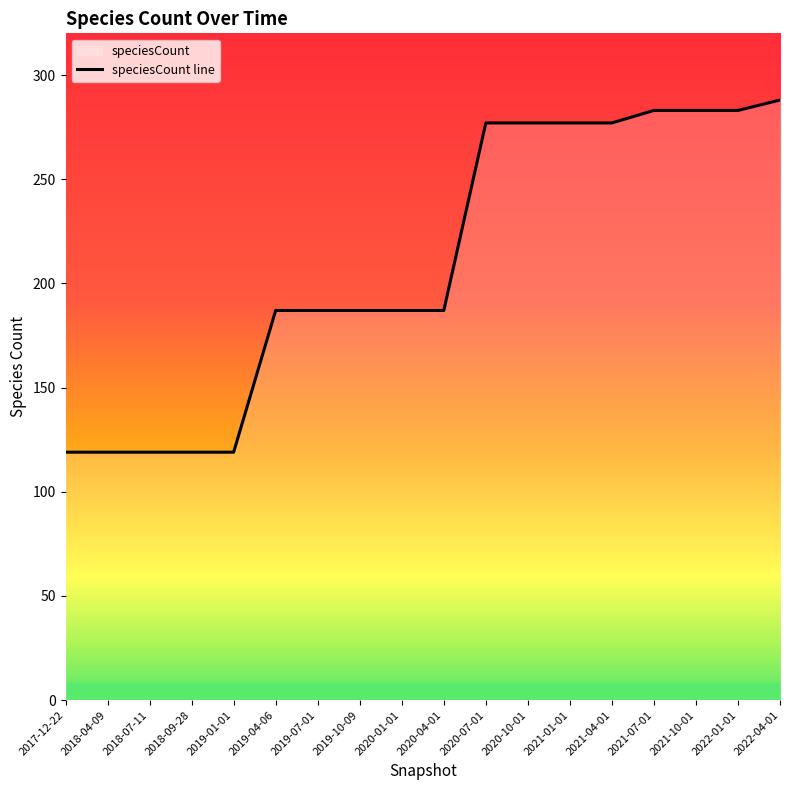

What is the average value?

210